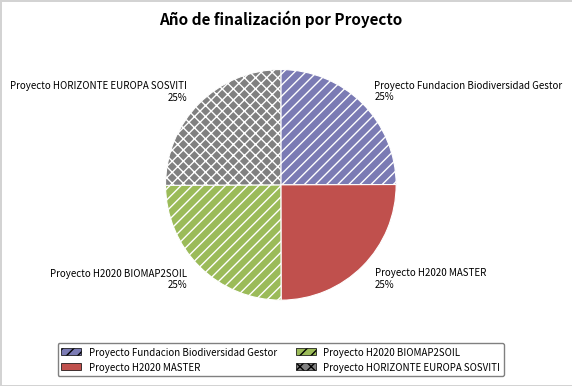

Is it true that Proyecto HORIZONTE EUROPA SOSVITI is 25% of the pie?

True